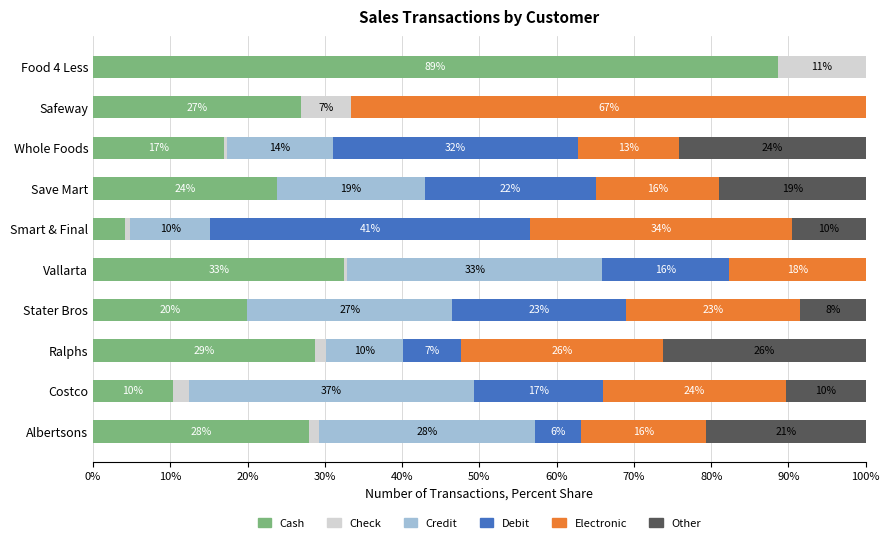

What are all the series names shown in the legend?

Cash, Check, Credit, Debit, Electronic, Other